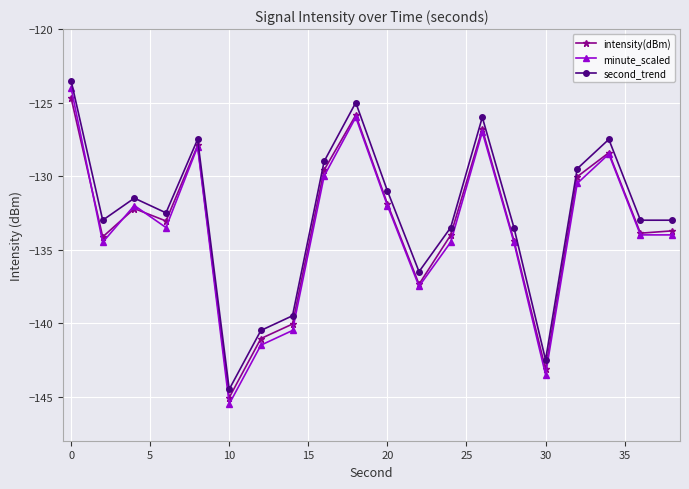

Reading left to right, transcribe all the data shown in this chart.

intensity(dBm): -124.7	-134.1	-132.2	-133.1	-127.9	-145.1	-141.1	-140.1	-129.6	-125.9	-131.9	-137.4	-134.0	-126.8	-134.4	-143.1	-130.0	-128.4	-133.9	-133.7
minute_scaled: -124.0	-134.5	-132.0	-133.5	-128.0	-145.5	-141.5	-140.5	-130.0	-126.0	-132.0	-137.5	-134.5	-127.0	-134.5	-143.5	-130.5	-128.5	-134.0	-134.0
second_trend: -123.5	-133.0	-131.5	-132.5	-127.5	-144.5	-140.5	-139.5	-129.0	-125.0	-131.0	-136.5	-133.5	-126.0	-133.5	-142.5	-129.5	-127.5	-133.0	-133.0